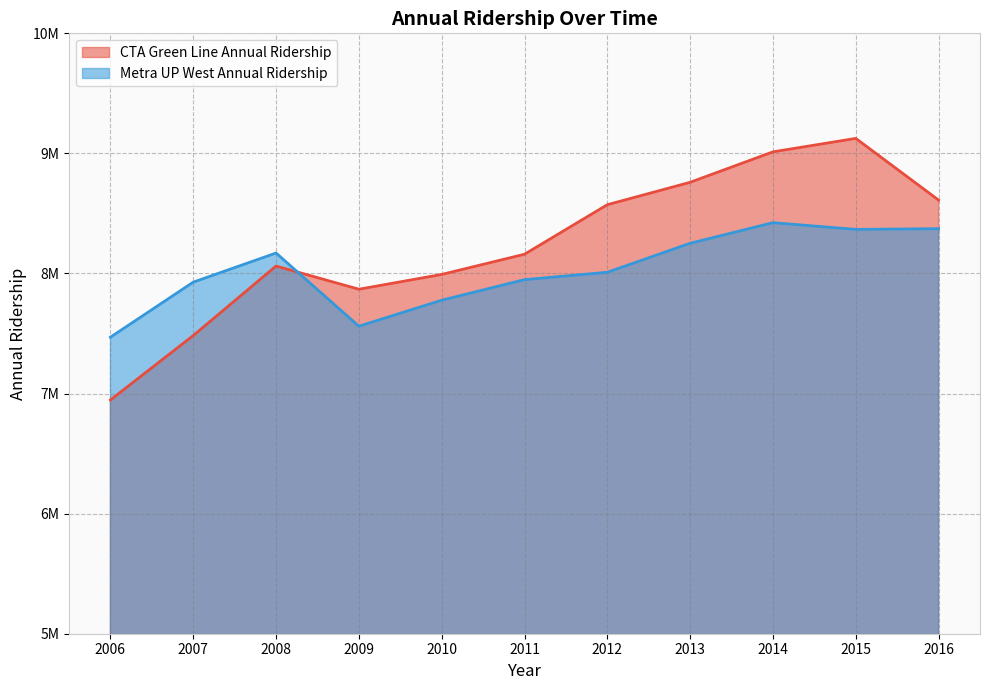

What is the difference between the maximum and minimum values in the Metra UP West Annual Ridership series?

953789